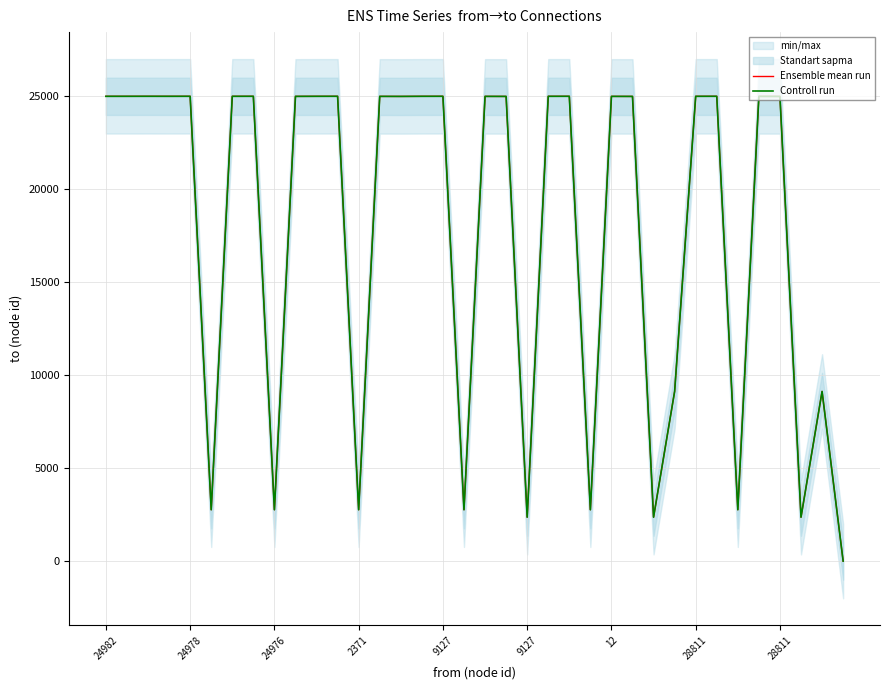

True or false: Ensemble mean run and Controll run cross at least once.

False